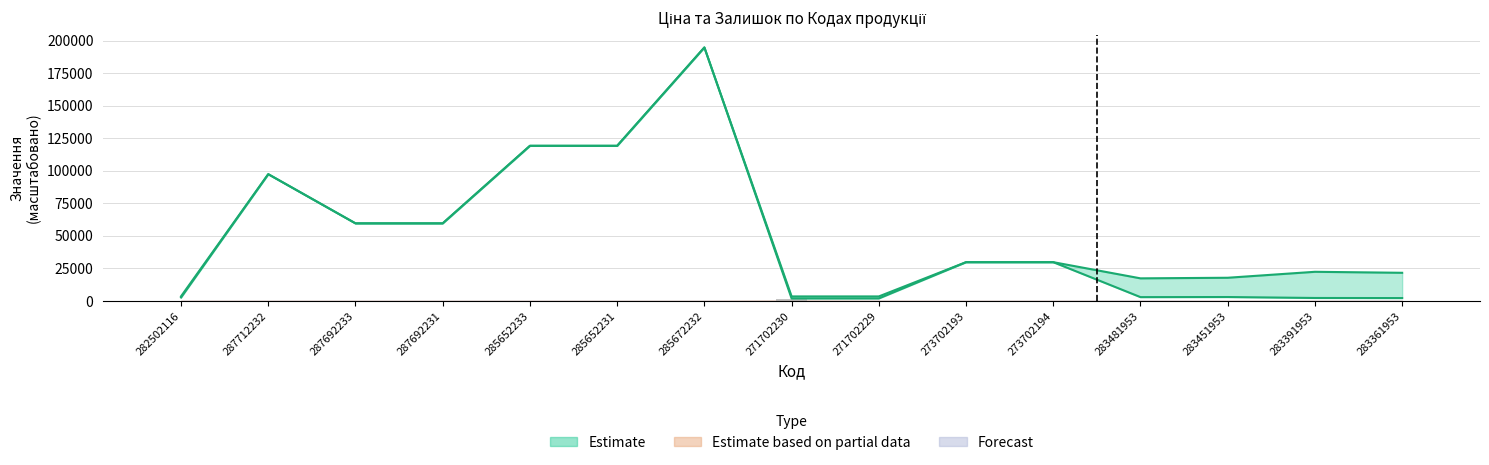

Where is Доп. ціна nearest to the value 99064?

287712232